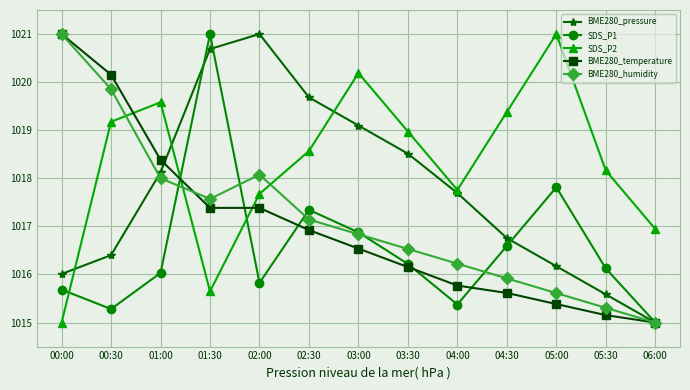

What is the sum of all SDS_P2 values?

13238.1